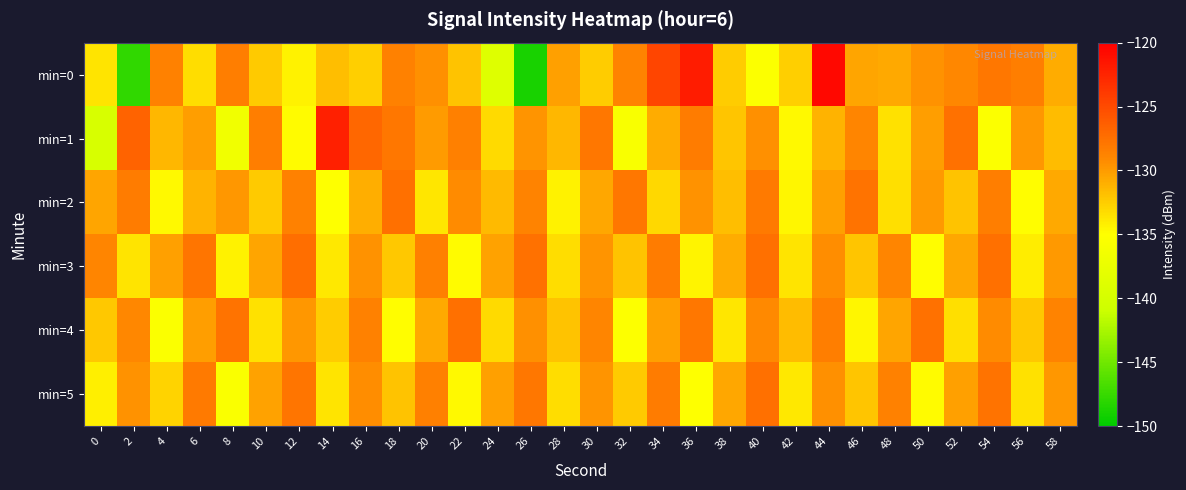

Which series has the widest spread of values?

min=0